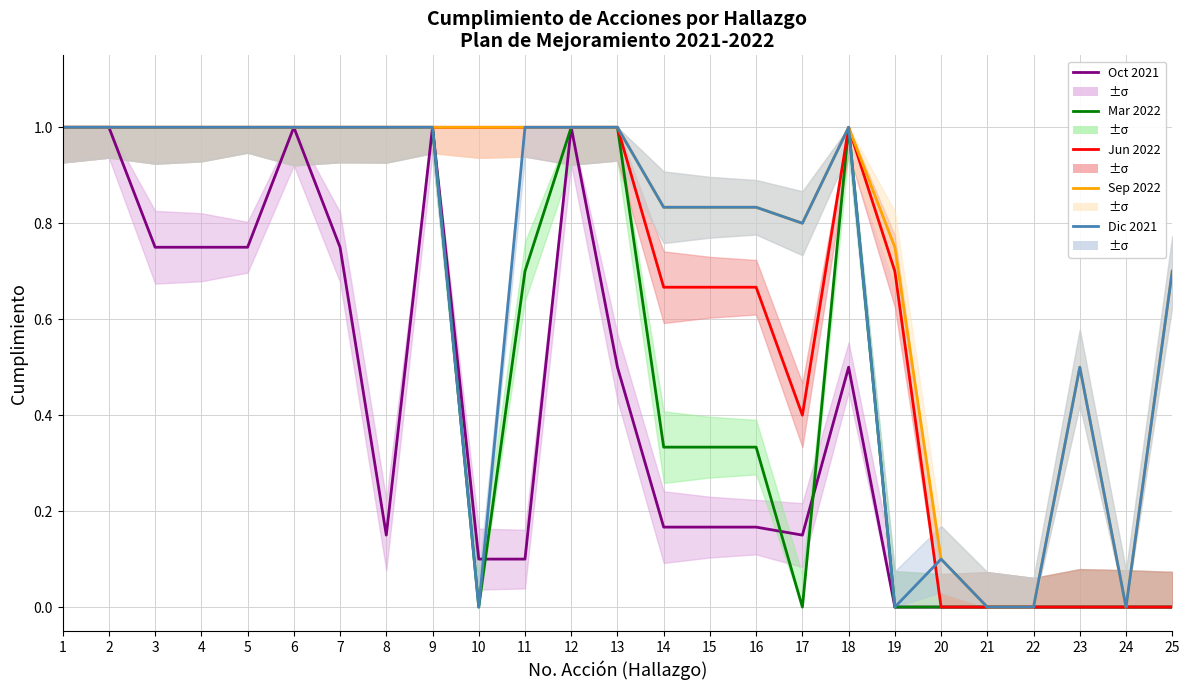

At which category is the sum across all series the highest?

1